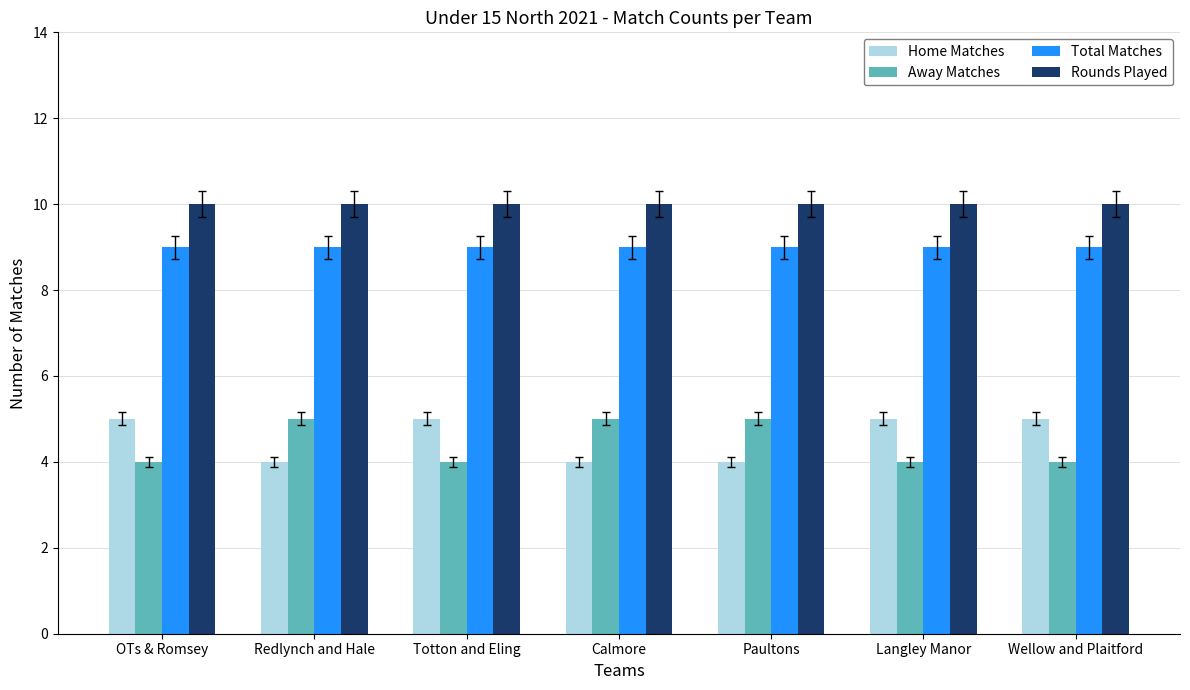

What is the label of the 5th bar from the left?

Paultons